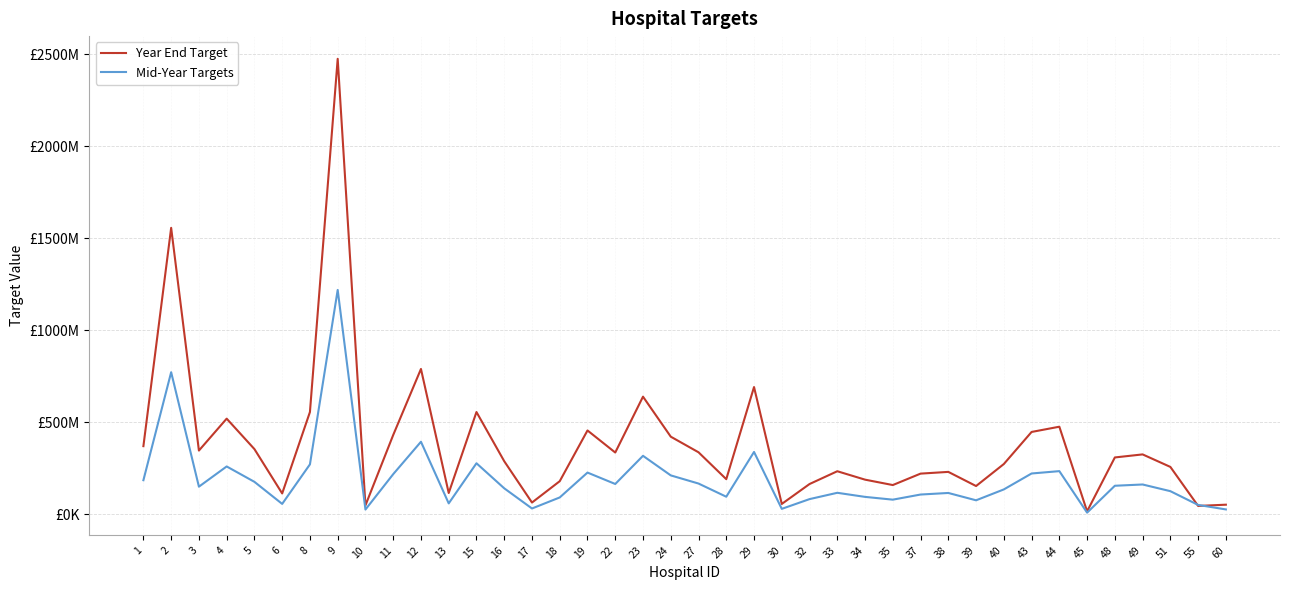

Does the chart display data point markers on the line(s)?

No